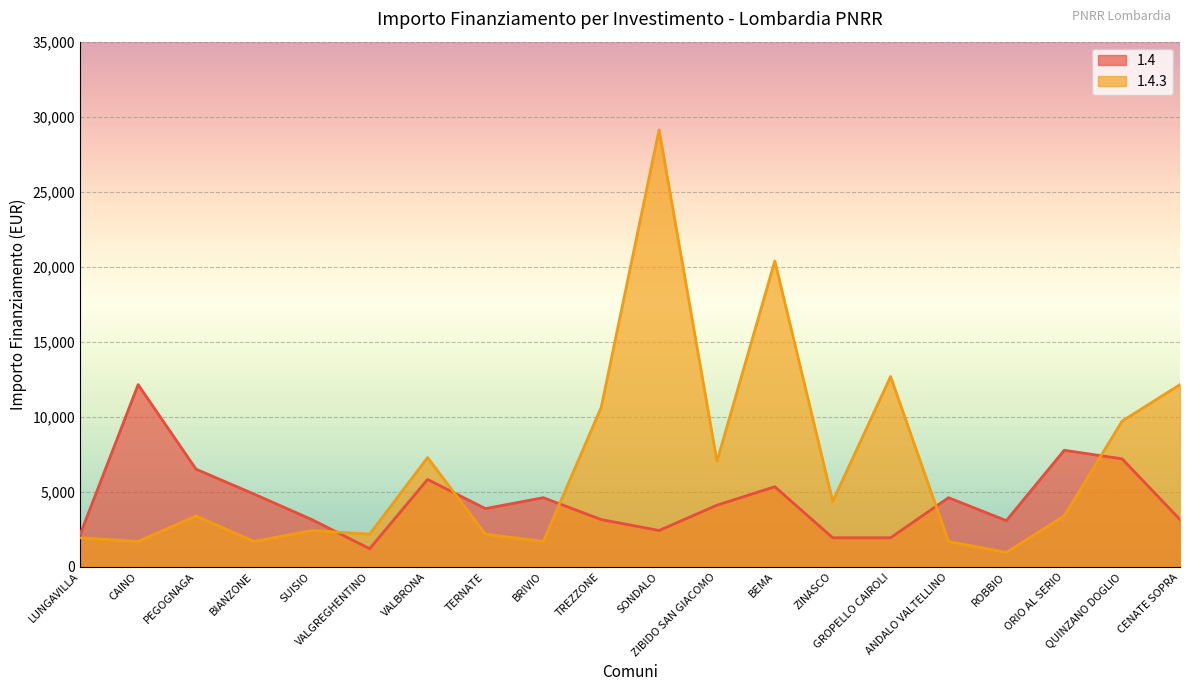

How many data points in 1.4.3 are above 3402?

9